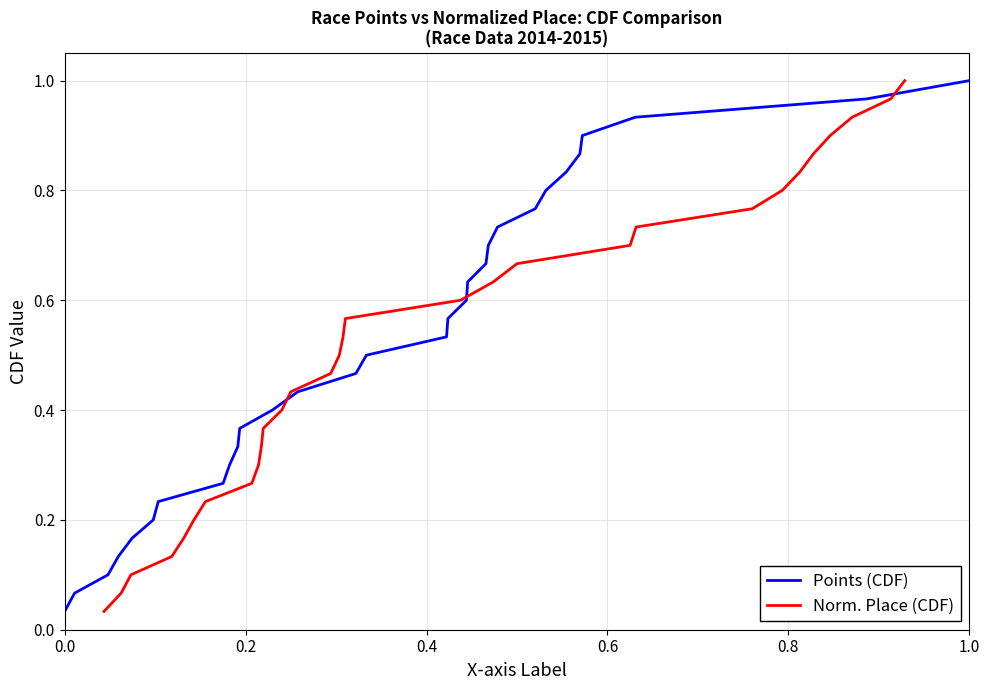

List the series in order of their peak value, lowest first.

Points (CDF), Norm. Place (CDF)